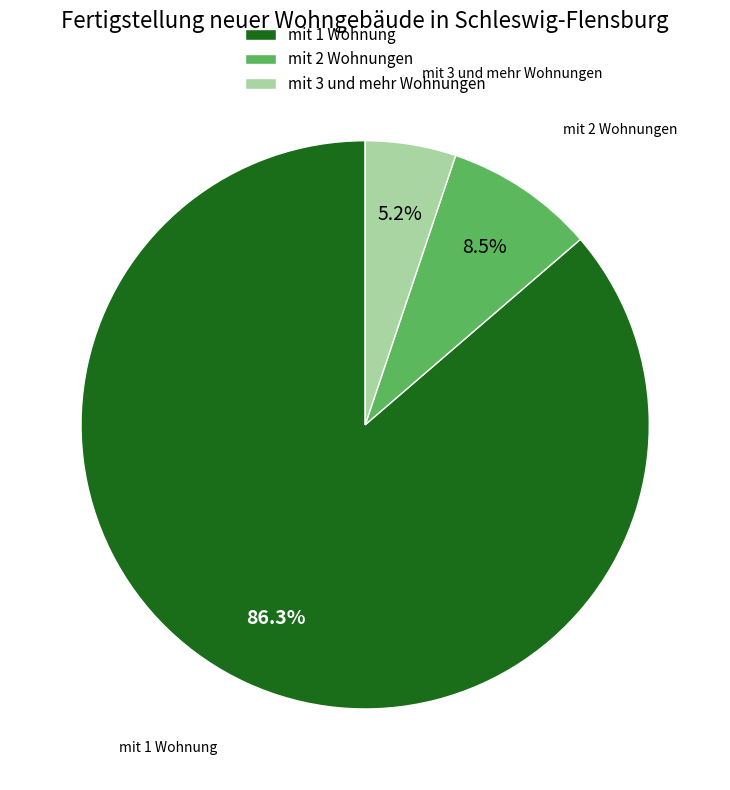

What percentage do mit 2 Wohnungen and mit 1 Wohnung together represent?

94.8%